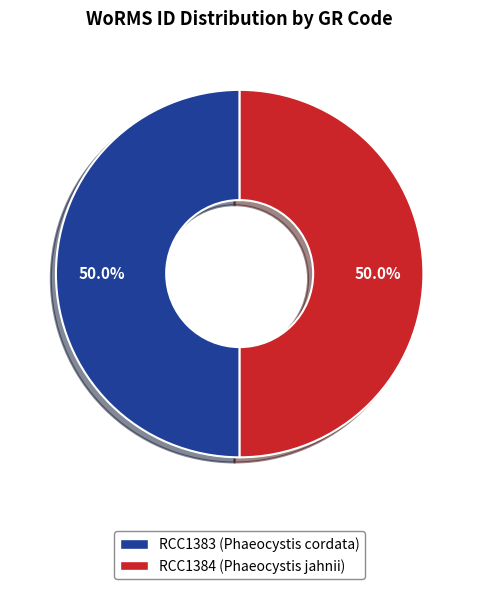

How many segments does this pie chart have?

2